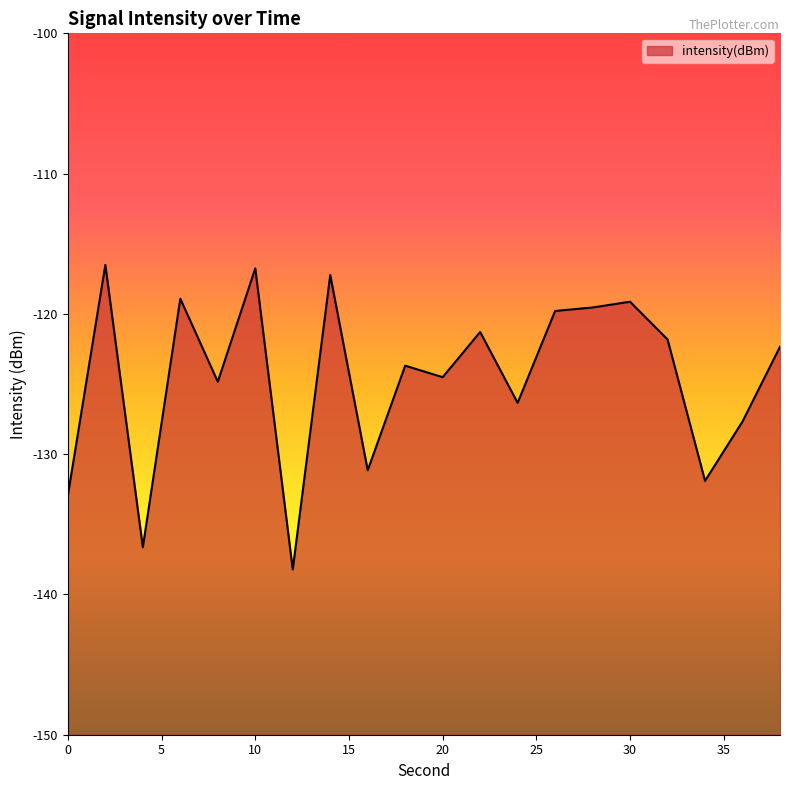

How many lines are shown in the chart?

1